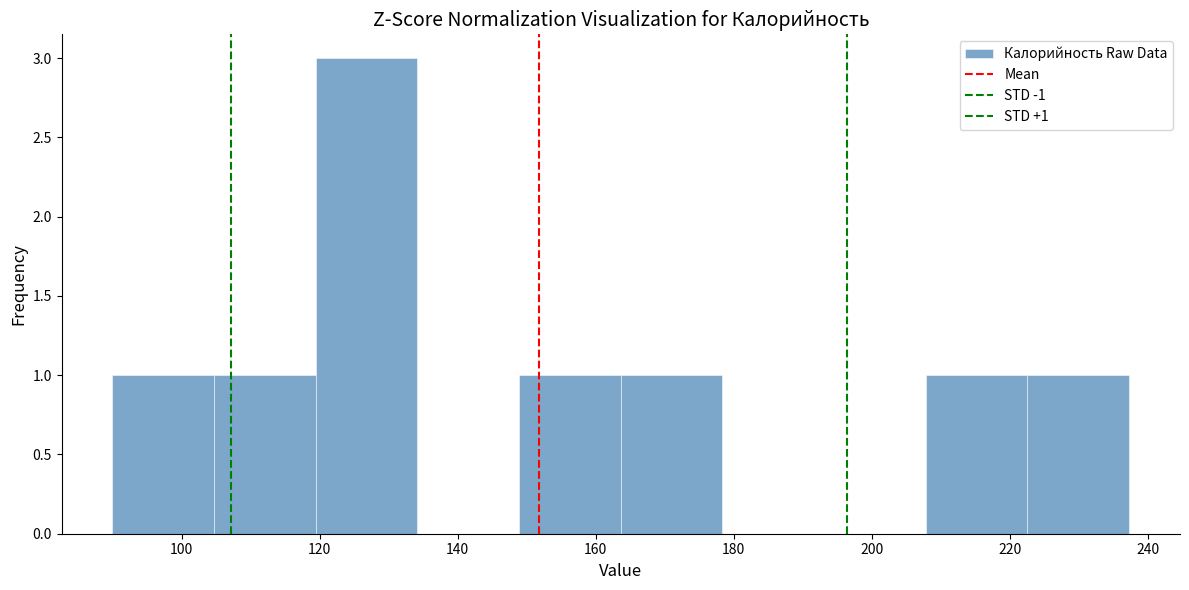

Over which range of the x-axis is the bar tallest?

120 to 134